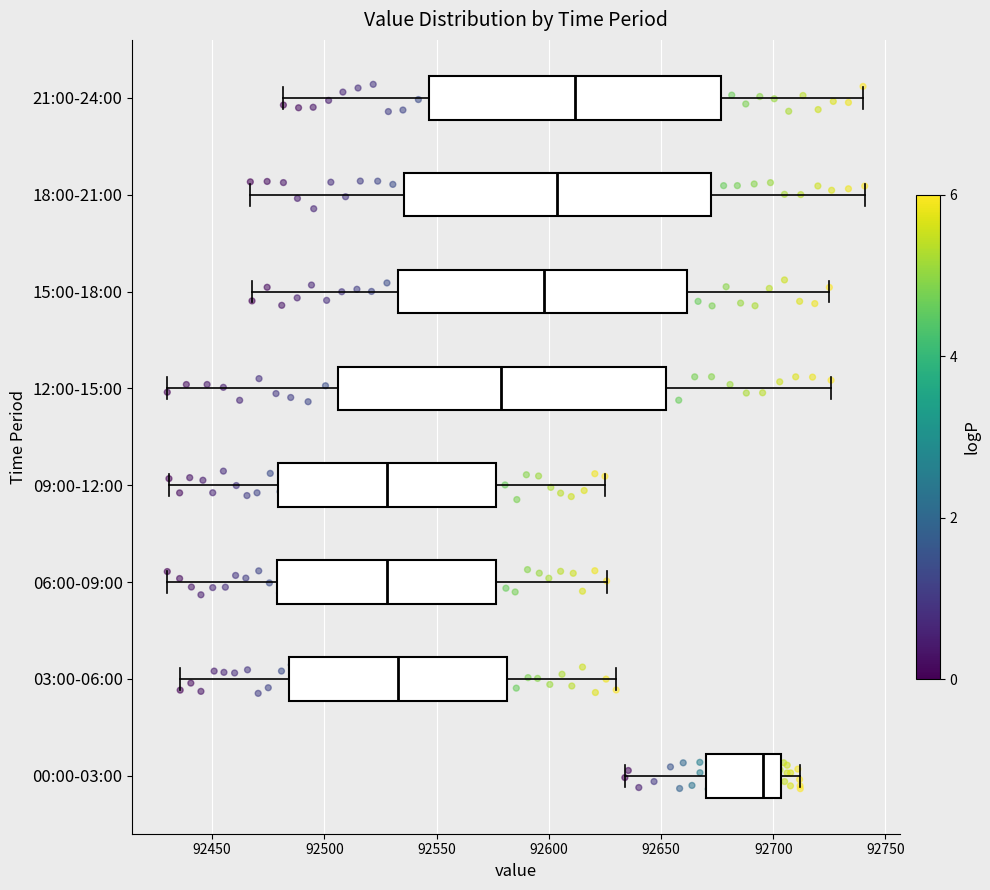

Comparing the boxes themselves (not the whiskers), which one is the widest?

12:00-15:00